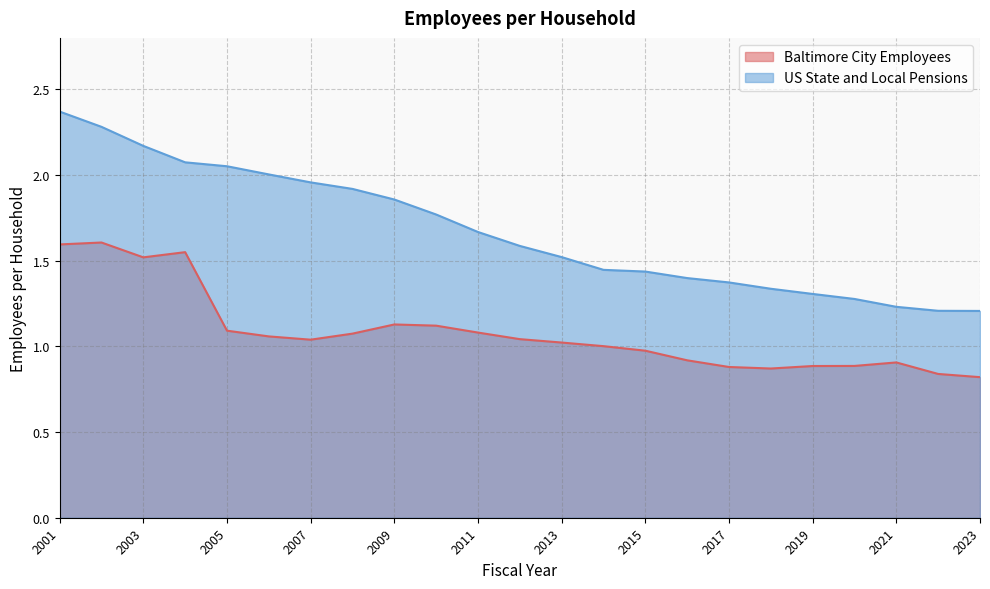

Rank the series at 2018 from lowest to highest value.

Baltimore City Employees, US State and Local Pensions